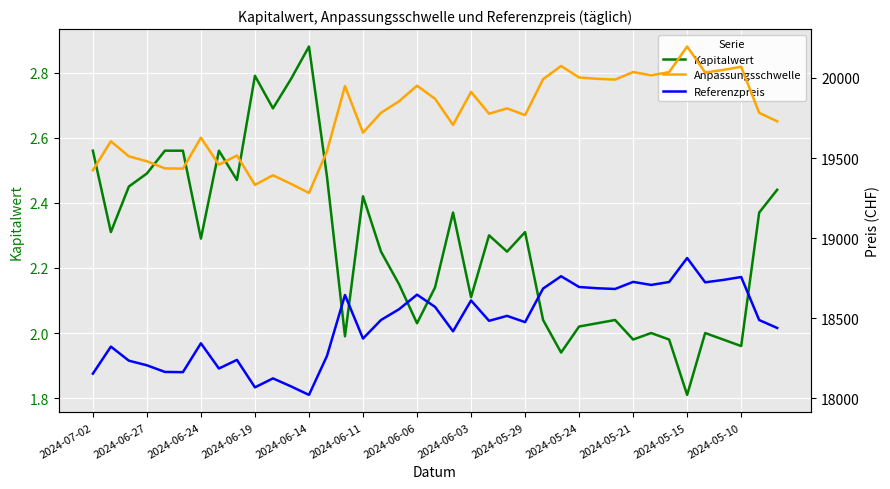

Which category has the lowest value in the Kapitalwert series?

2024-05-15